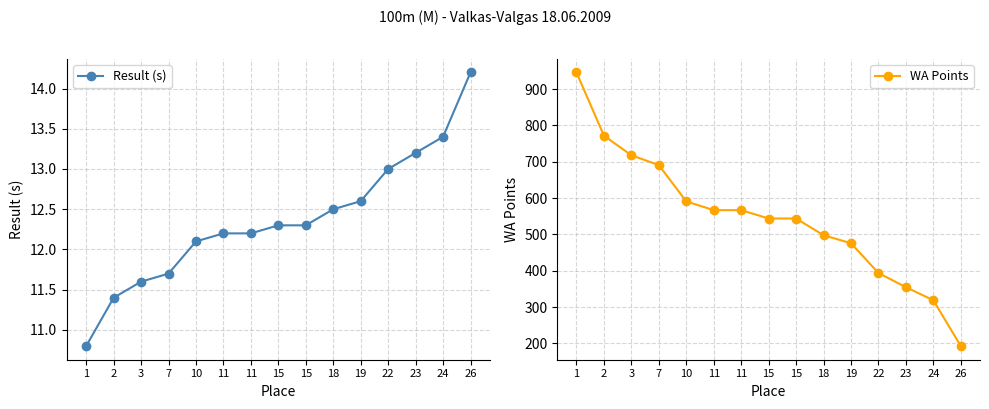

What are all the series names shown in the legend?

Result (s), WA Points